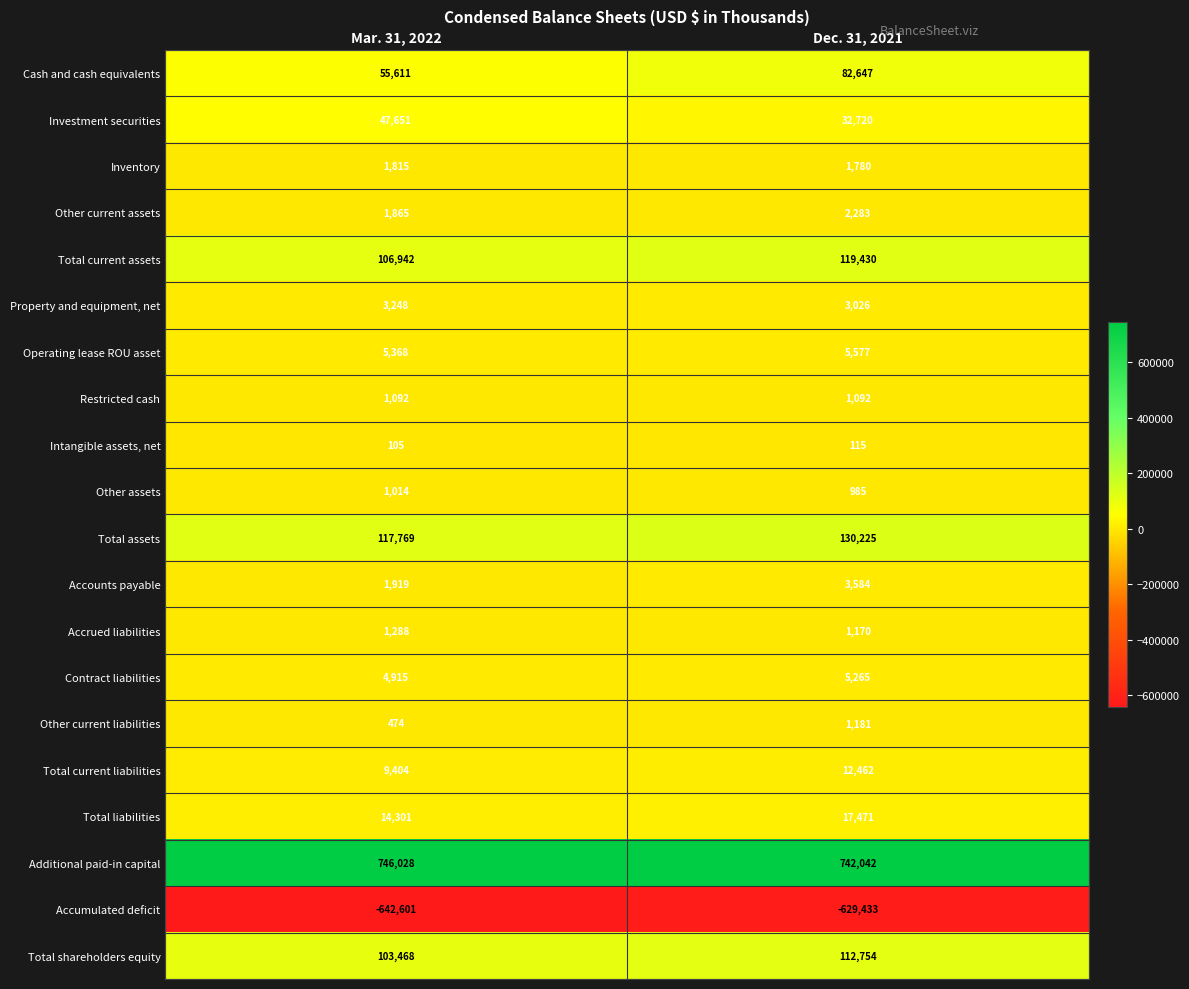

Which category has the lowest value across all series?

Mar. 31, 2022